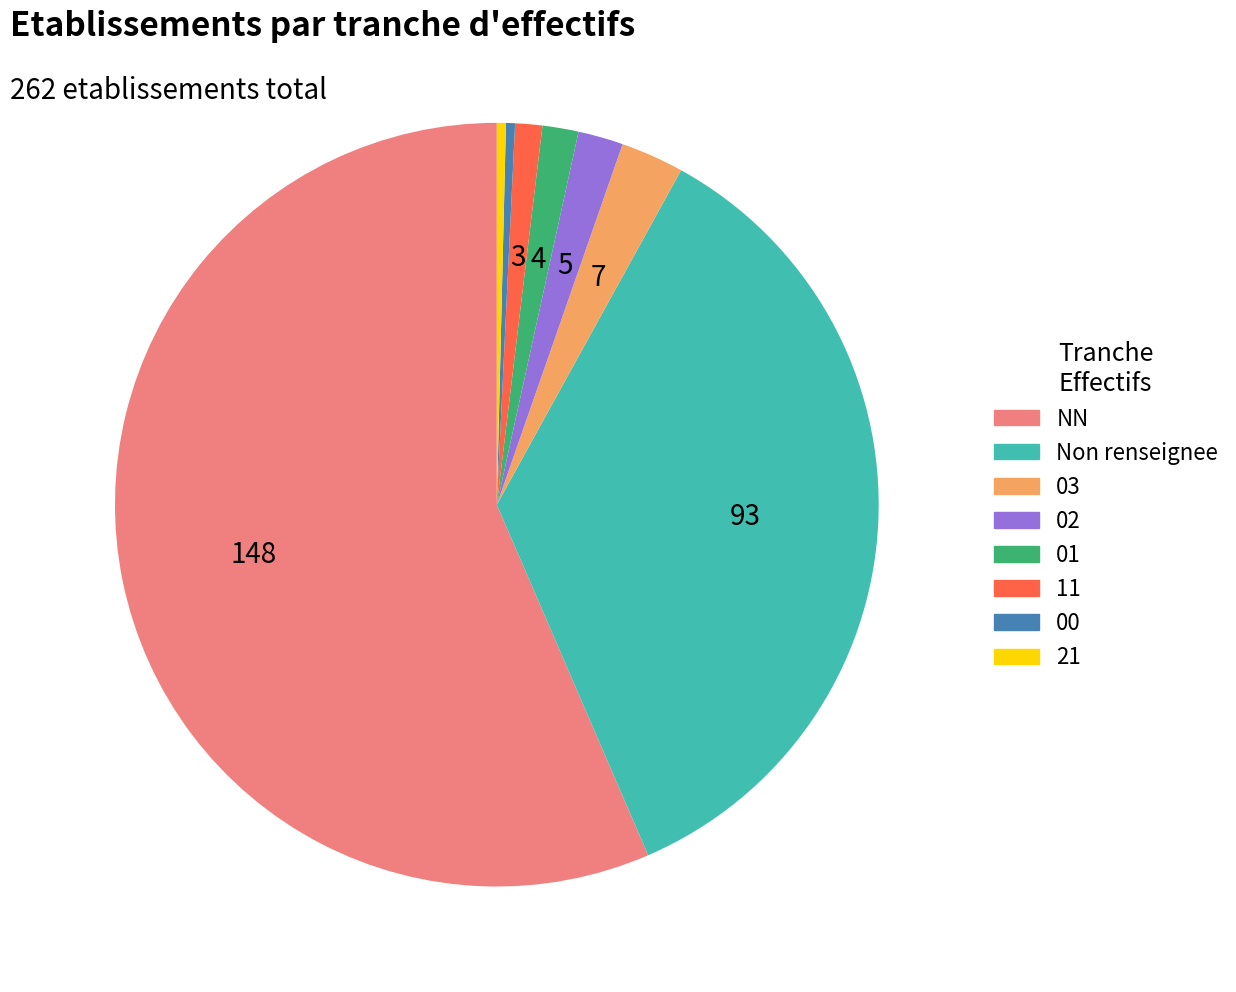

Is there a majority slice in this chart?

Yes